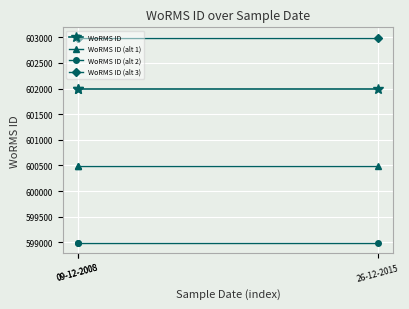

What is the sum of the WoRMS ID (alt 1) values at 26-12-2015 and 09-12-2008?

1200986